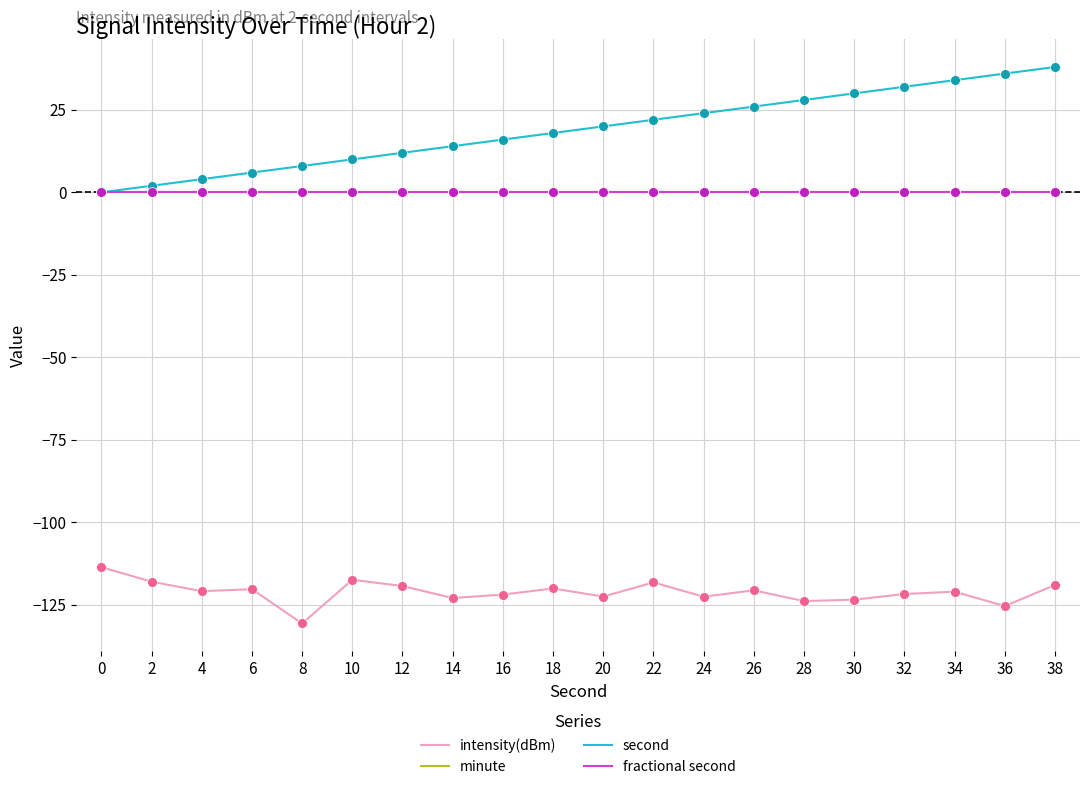

Does the chart have visible grid lines?

Yes